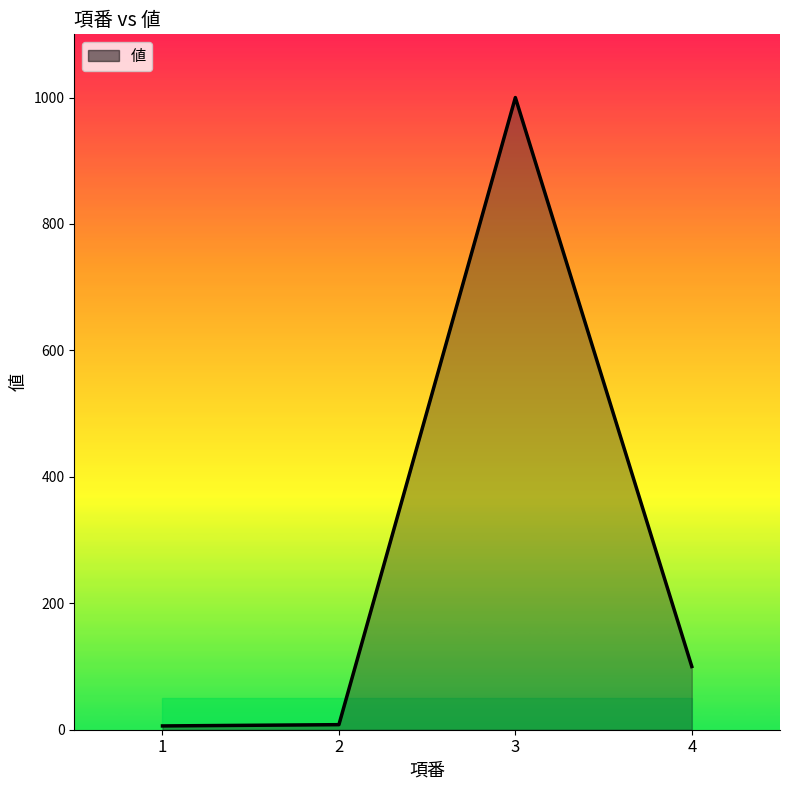

True or false: the data shows 6 at 1.

True